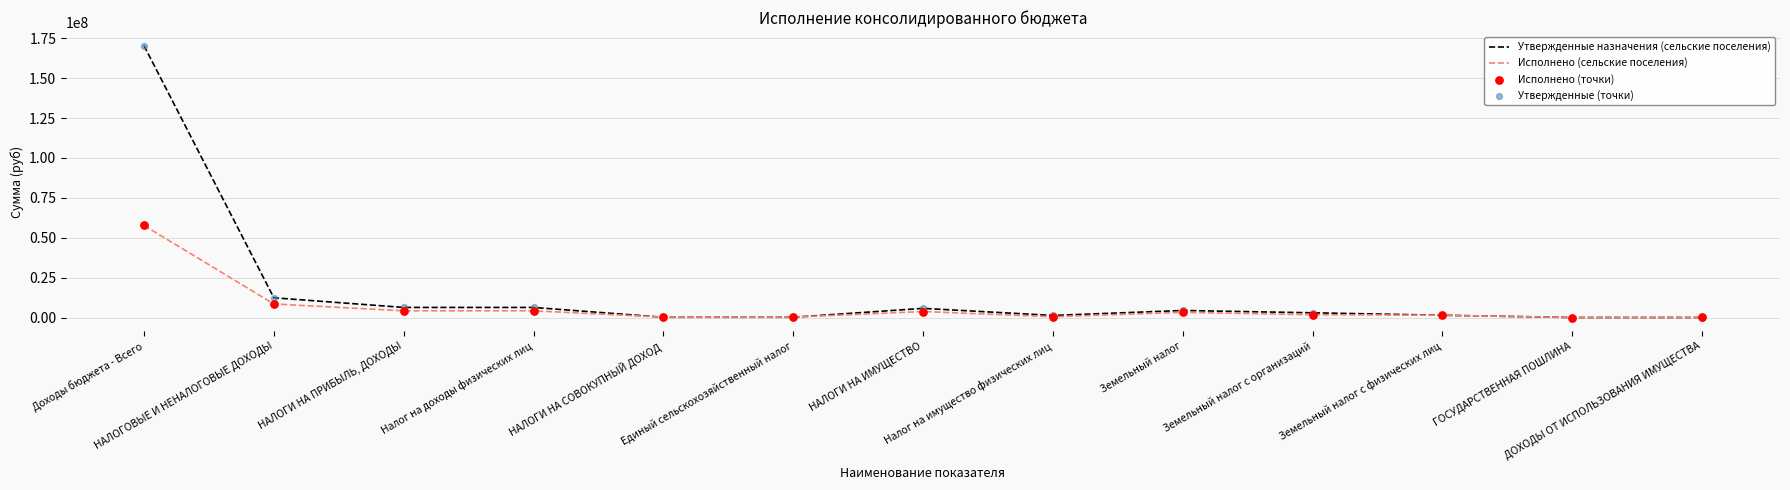

At how many categories does at least one series exceed 55789115?

1